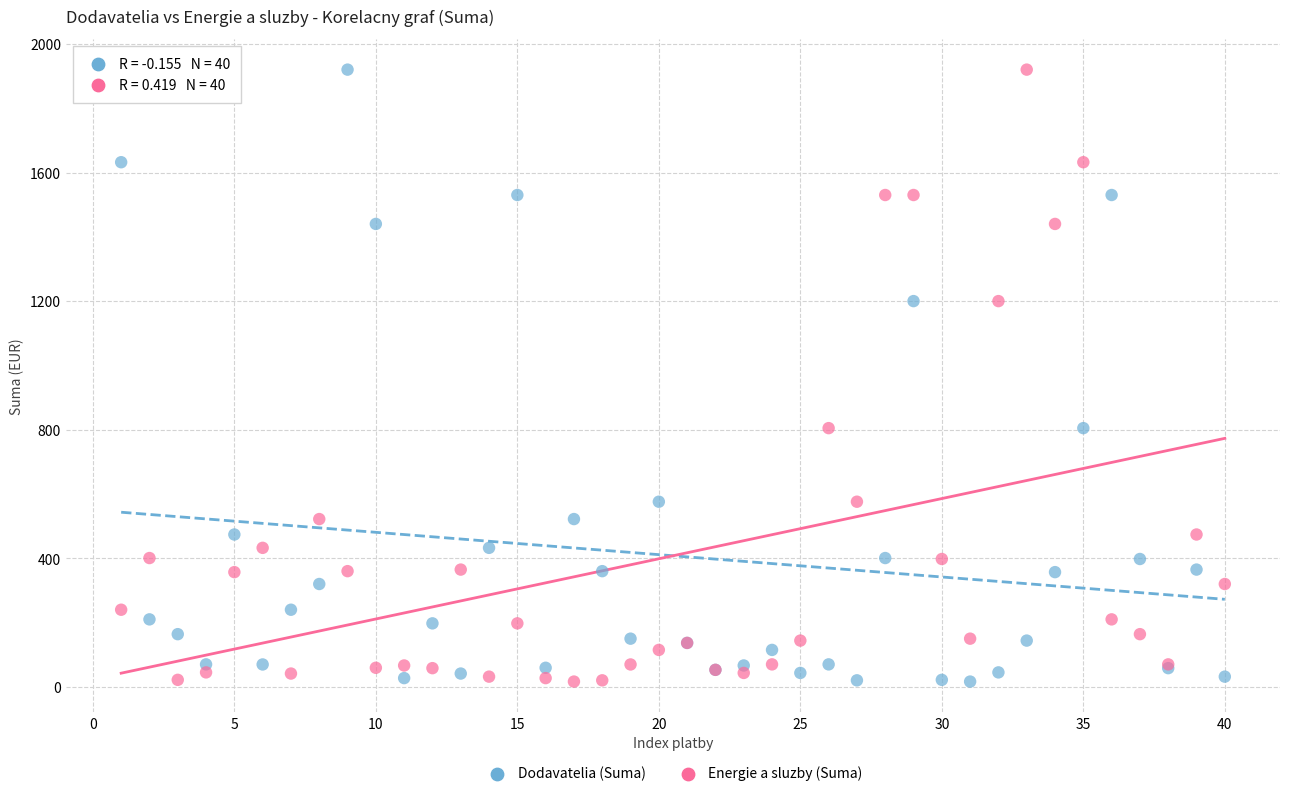

What is the X range (max minus min) for the scatter plot?

39.0